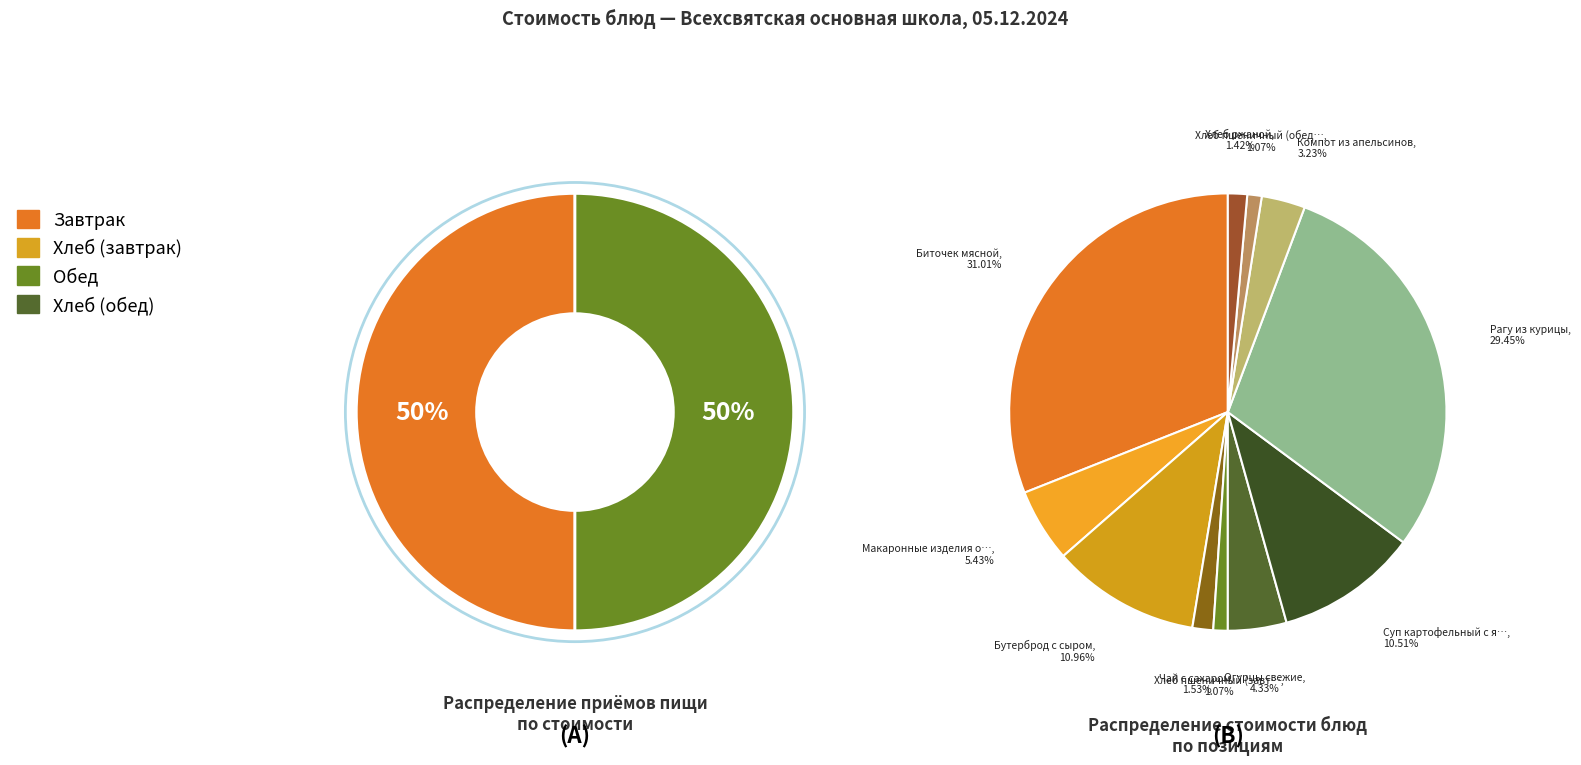

Does Бутерброд с сыром account for over 50% of the chart?

No